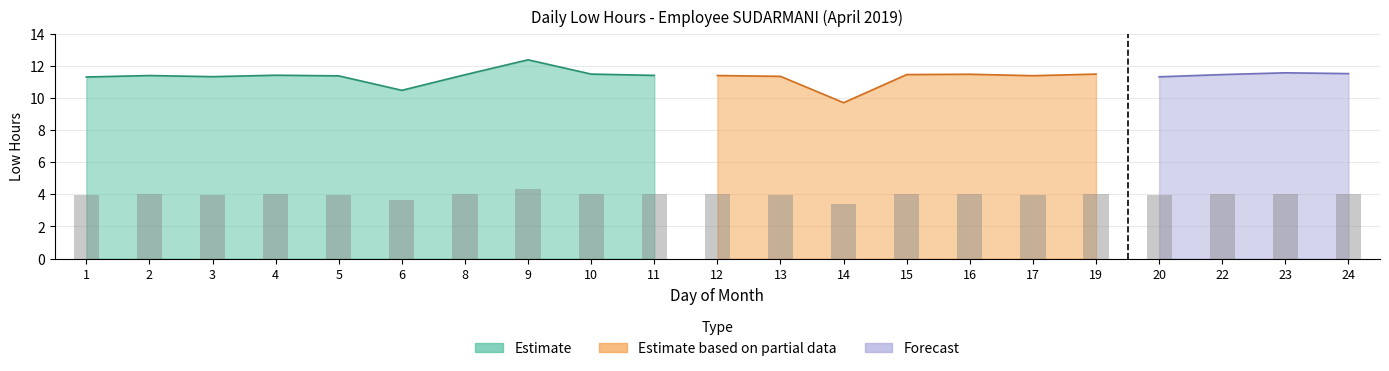

At which category does the chart reach its peak across all series?

9